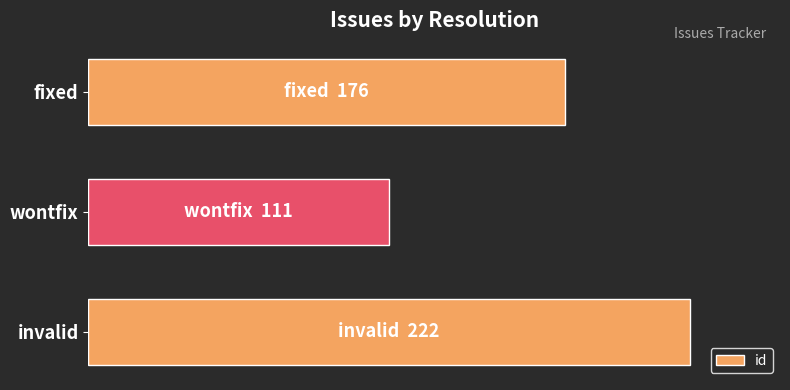

Are the bars horizontal?

Yes